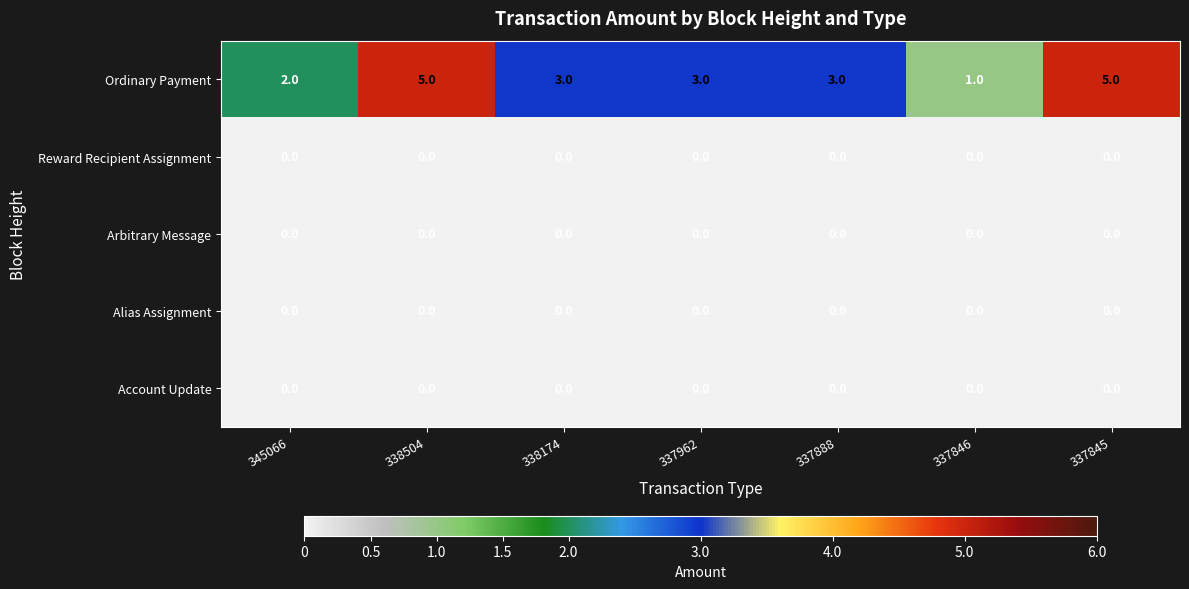

What is the greatest value displayed?

5